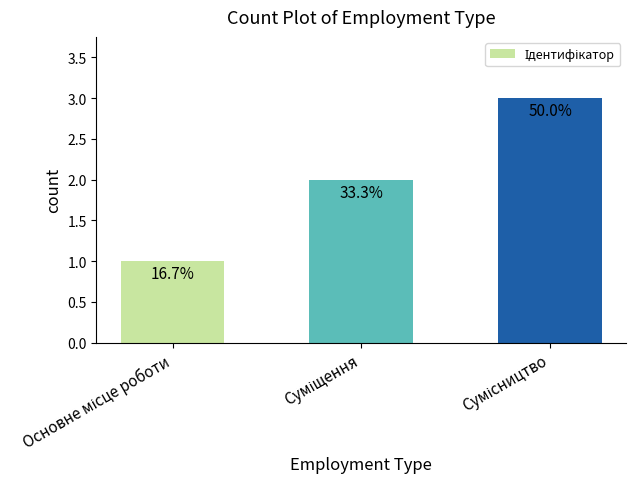

Approximately how many times larger is the value at Суміщення compared to Сумісництво?

0.7